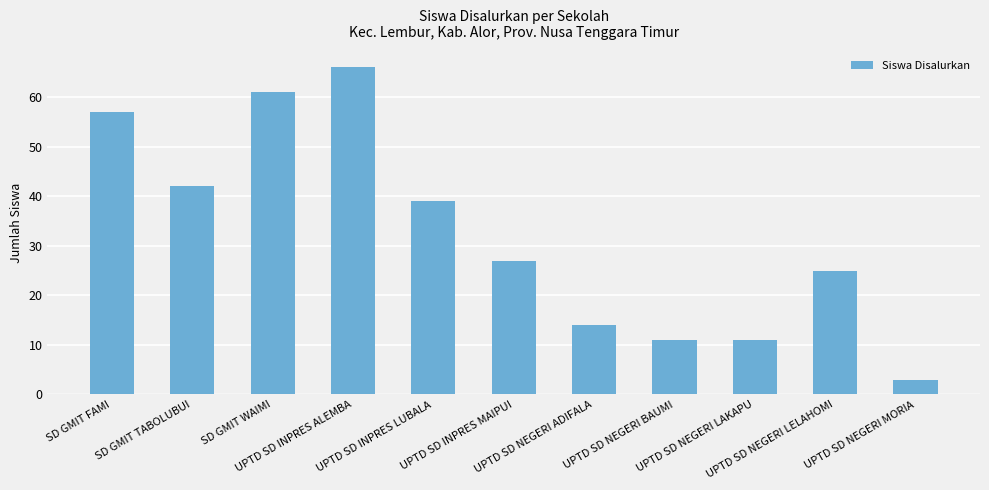

What is the sum of the values at UPTD SD INPRES ALEMBA and UPTD SD NEGERI BAUMI?

77